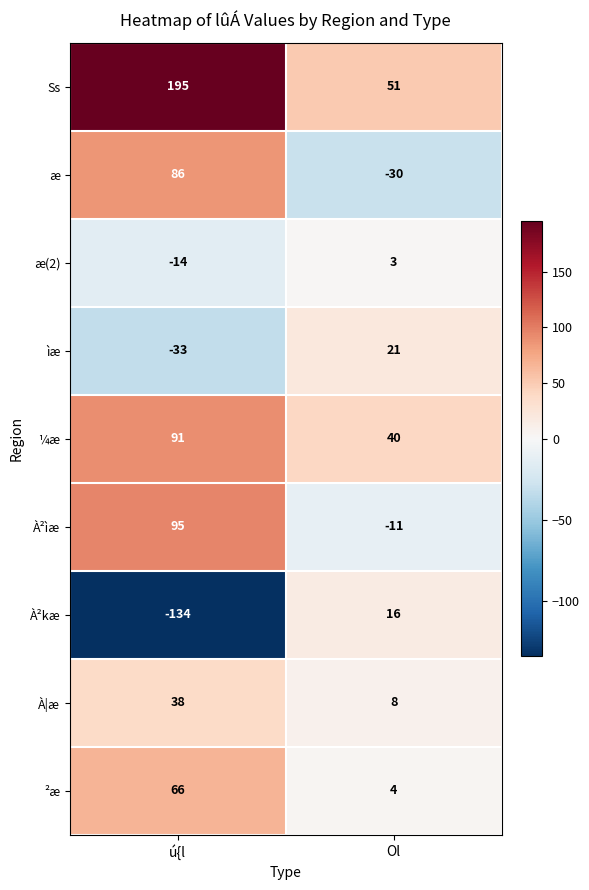

Rank the series at Ol from lowest to highest value.

æ, À²ìæ, æ(2), ²æ, À|æ, À²kæ, ìæ, ¼æ, Ss